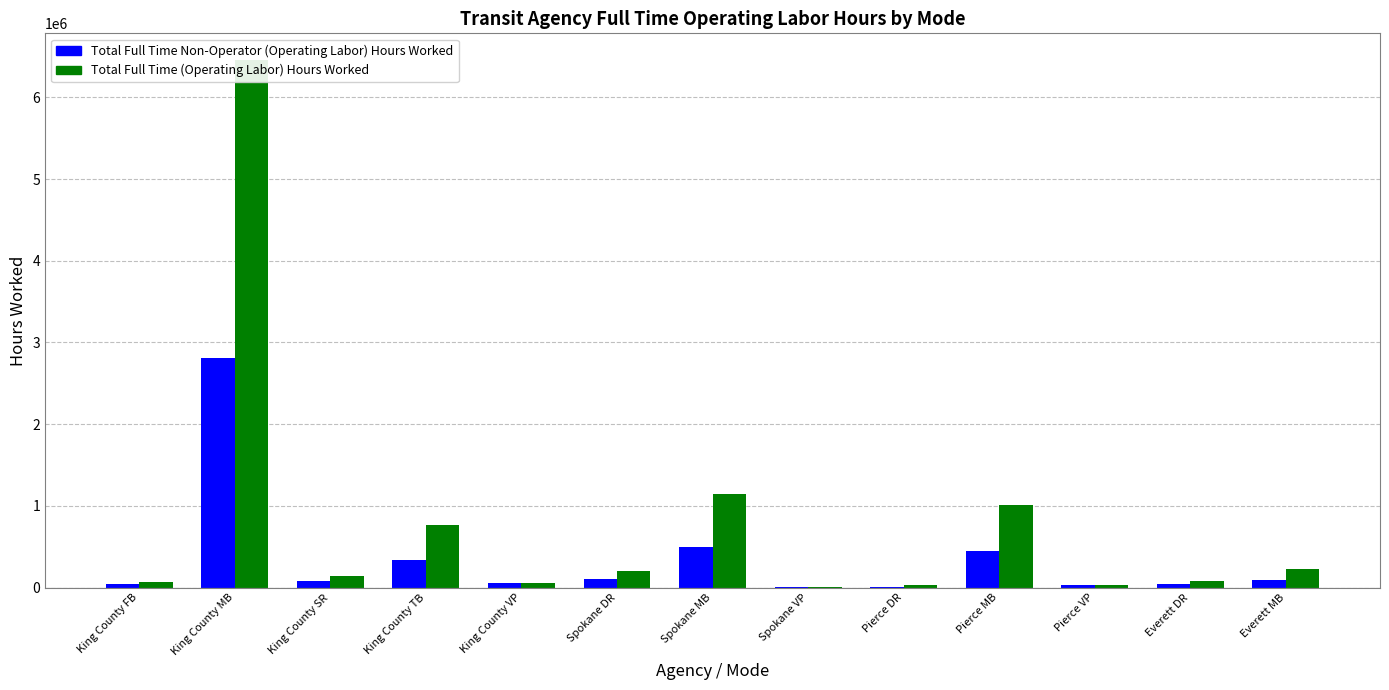

What is the average value of the Total Full Time (Operating Labor) Hours Worked series?

788114